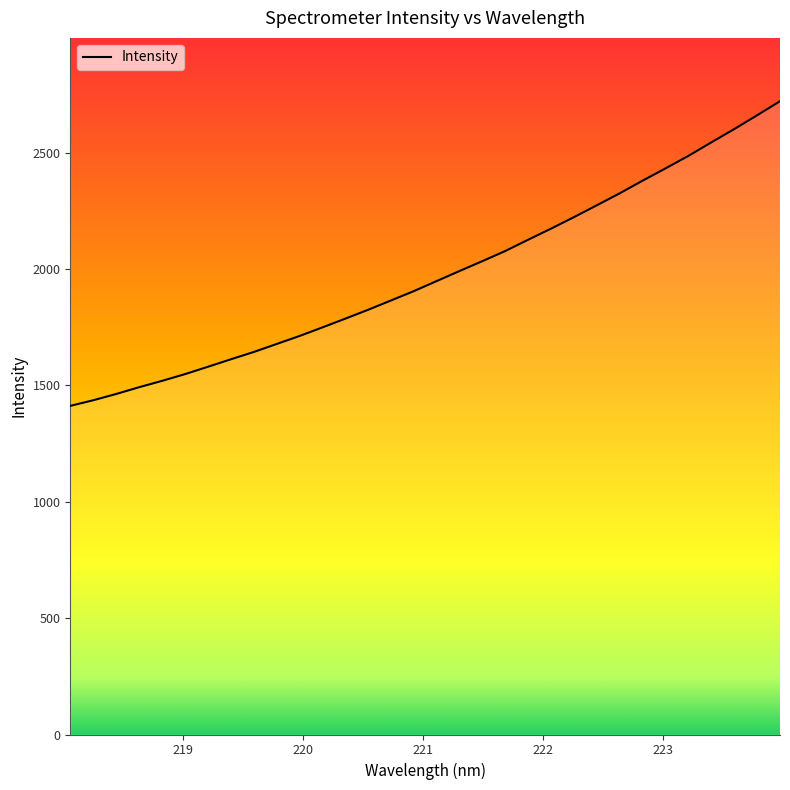

Rank the categories by value from highest to lowest.

223.9802, 223.7895, 223.5987, 223.408, 223.2172, 223.0264, 222.8355, 222.6447, 222.4538, 222.263, 222.0721, 221.8812, 221.6902, 221.4993, 221.3083, 221.1174, 220.9264, 220.7354, 220.5444, 220.3533, 220.1623, 219.9712, 219.7801, 219.589, 219.3979, 219.2067, 219.0156, 218.8244, 218.6332, 218.442, 218.2508, 218.0596